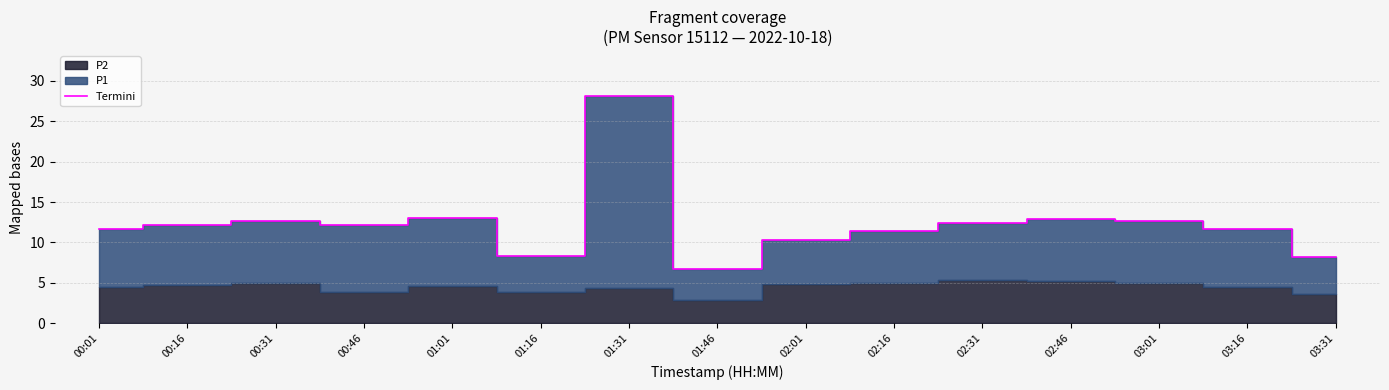

Does the chart have visible grid lines?

Yes